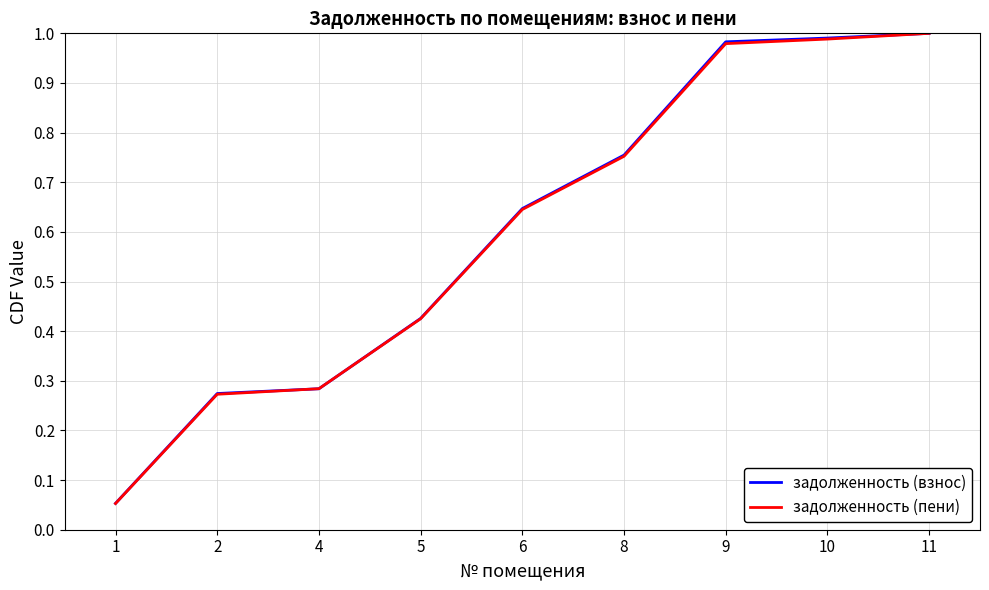

Is this an area chart (filled region under the line)?

No